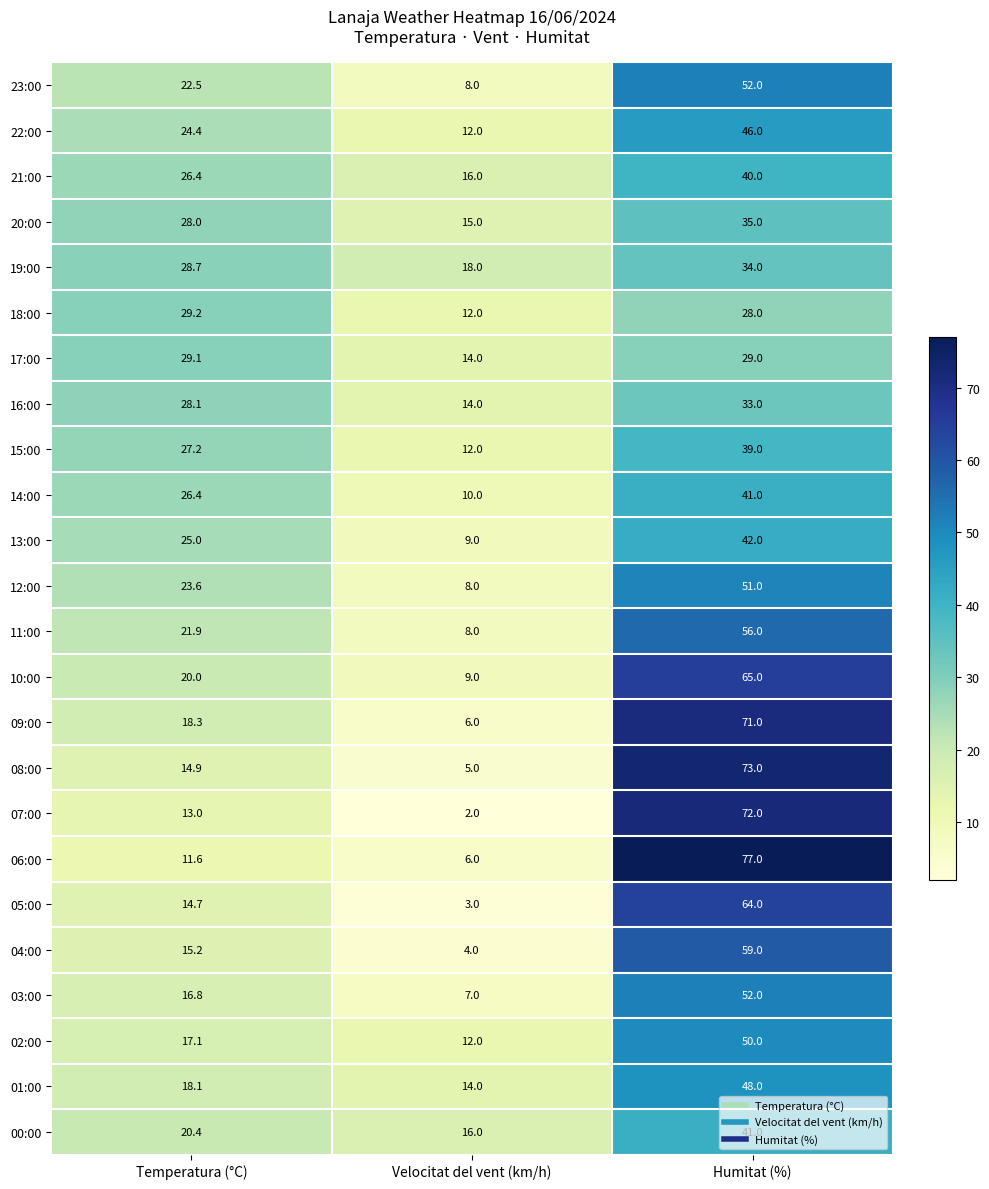

At how many categories does at least one series exceed 73?

1